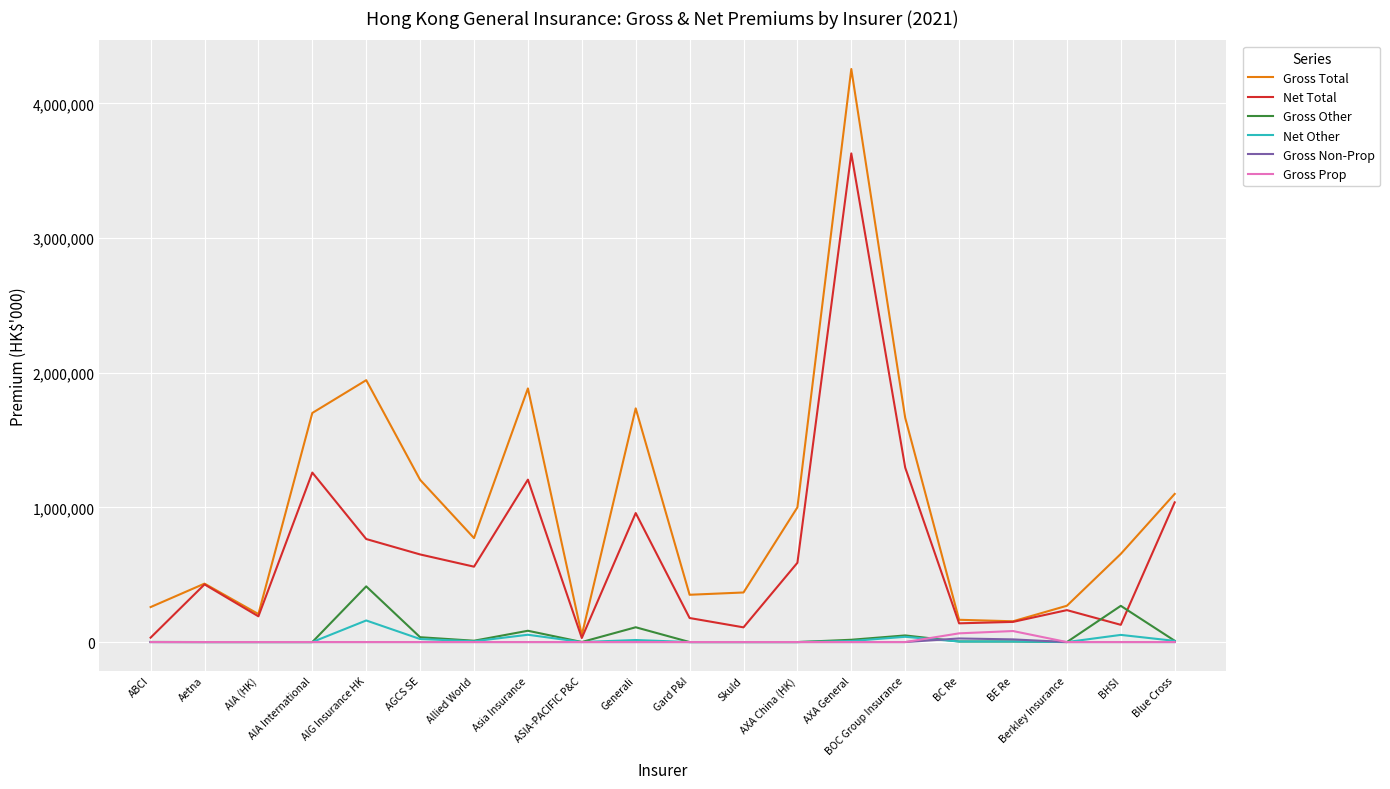

What is the spread (max minus min) of values at BHSI?

654589